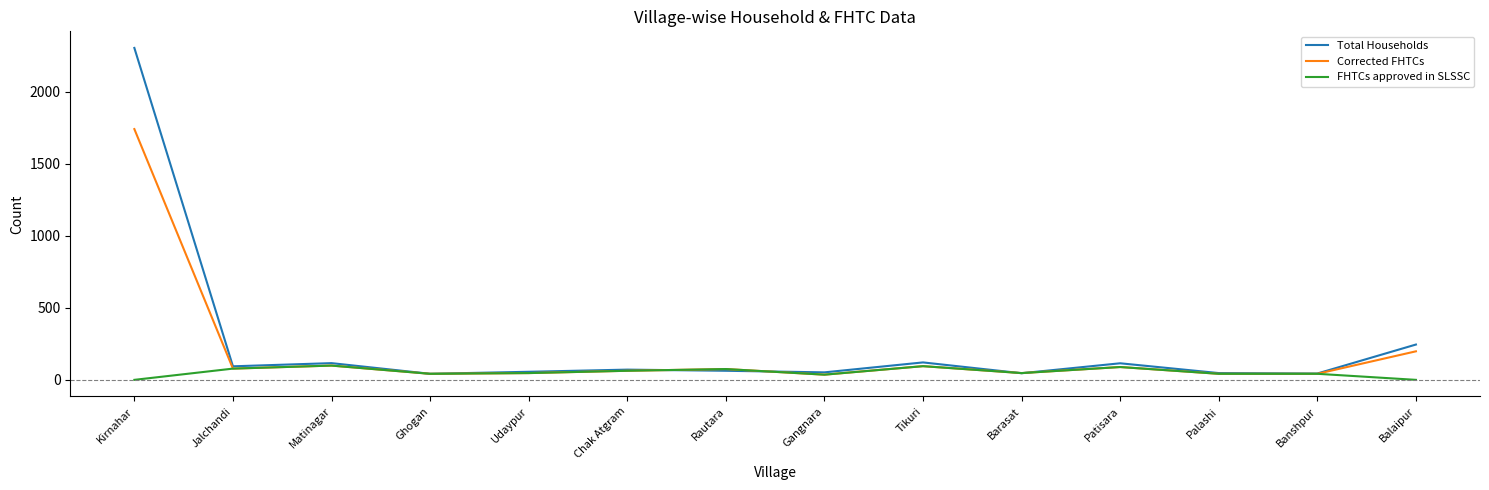

What is the approximate value of Corrected FHTCs at Jalchandi, to the nearest 10?

80